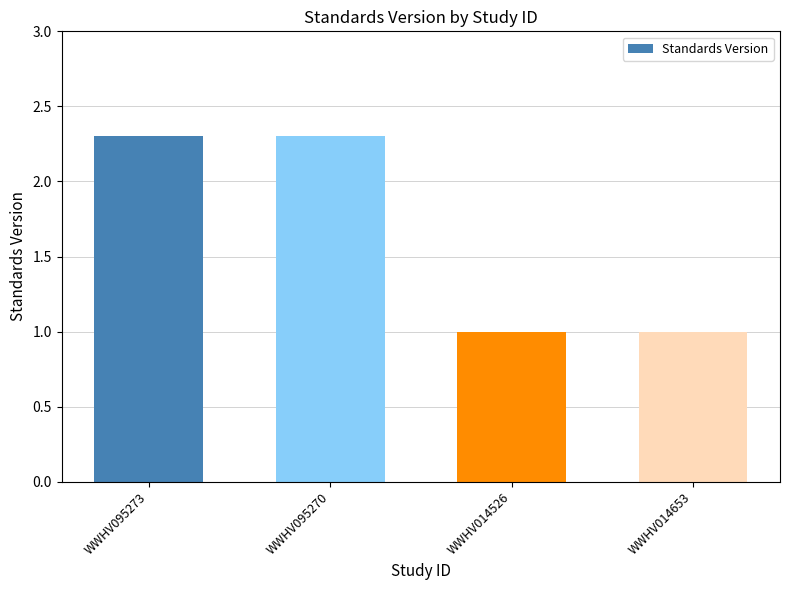

What is the difference between the maximum and second lowest values?

1.3